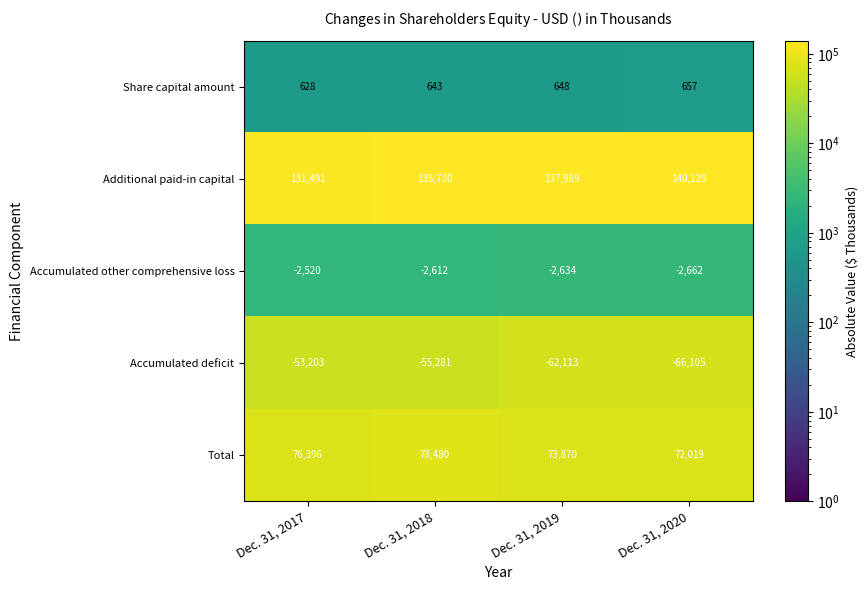

How many values in the Accumulated deficit series are below -55281?

2